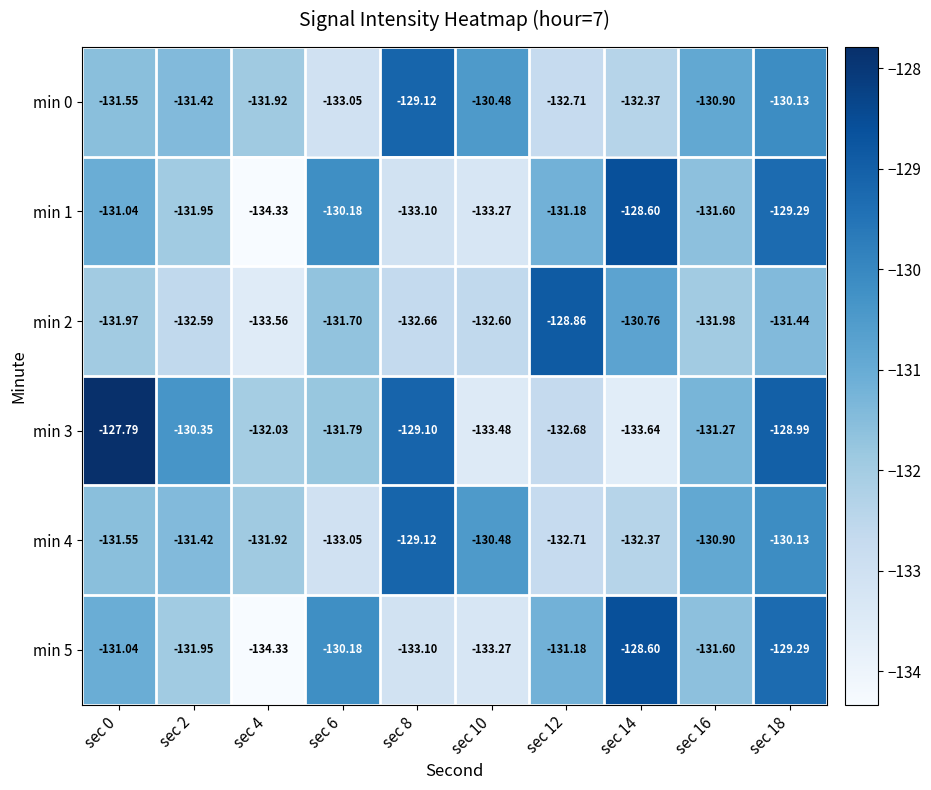

List the series in order of their peak value, highest first.

min 3, min 1, min 5, min 2, min 0, min 4